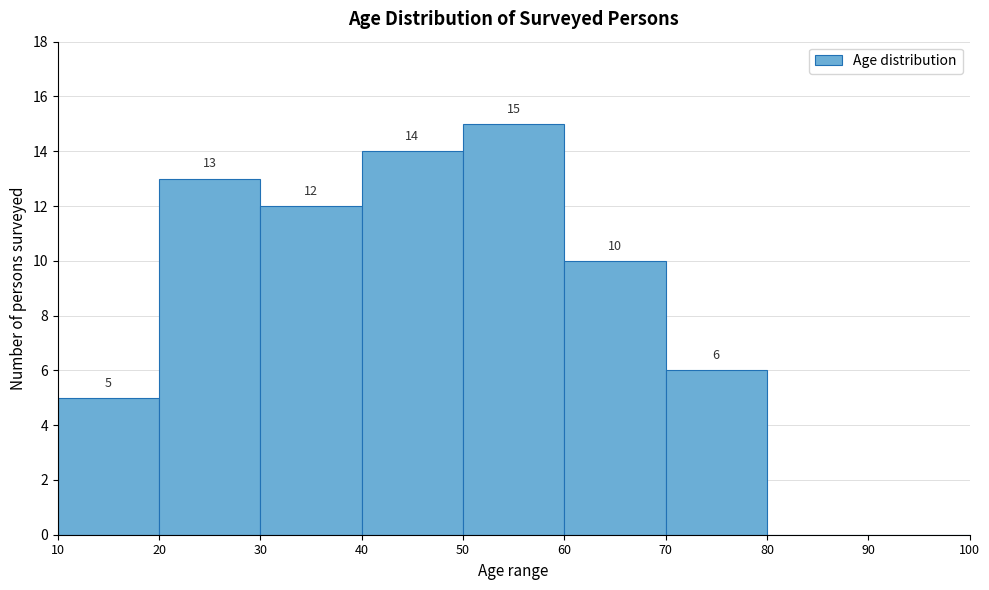

Which range on the x-axis has the tallest bar?

50 to 60